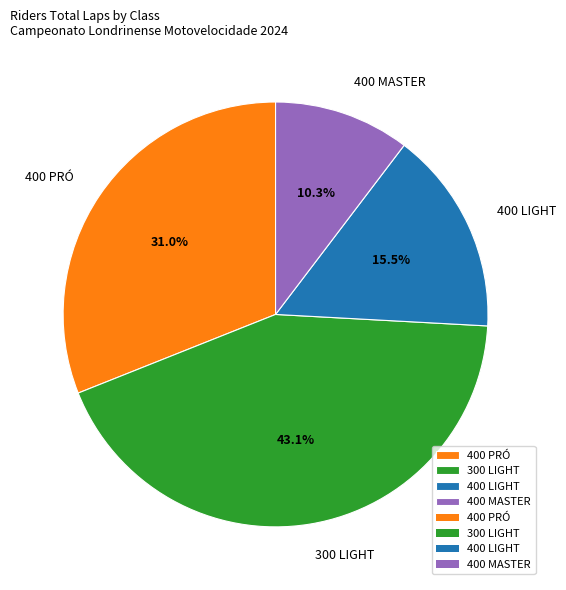

Does 400 PRÓ account for over 50% of the chart?

No